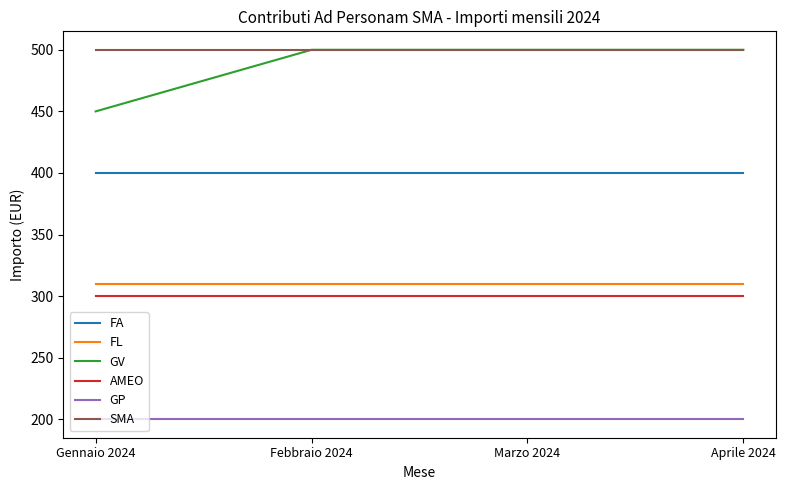

Read the GP value at Marzo 2024.

200